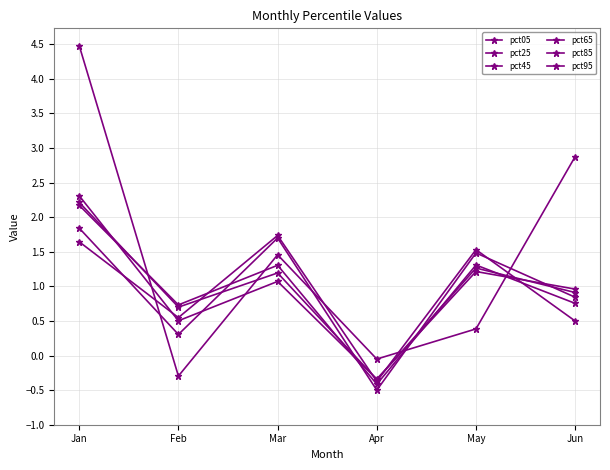

How many lines are shown in the chart?

6